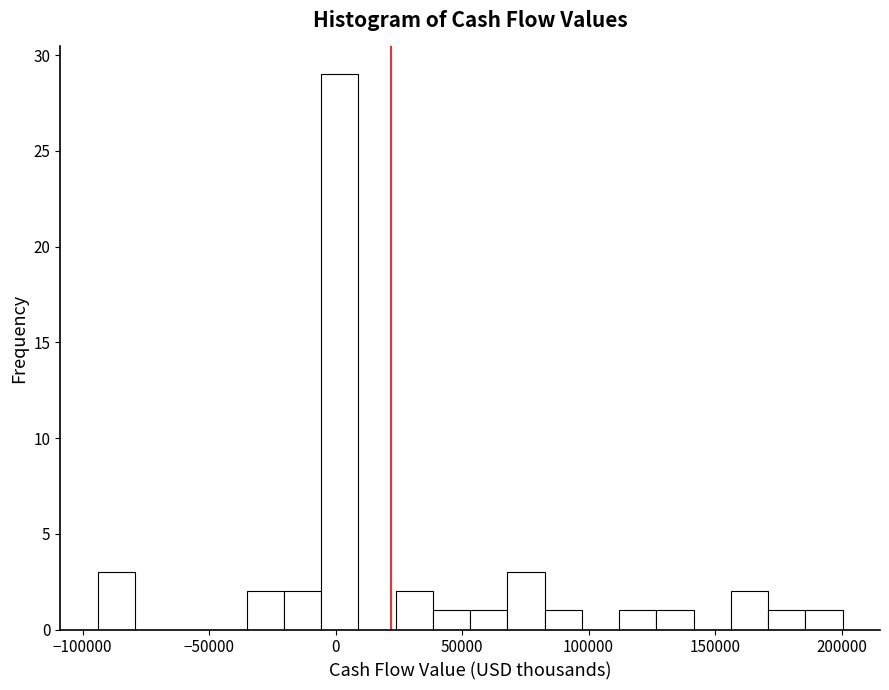

Around what value on the x-axis is the tallest bar? Give the approximate position of its centre, as read against the axis.

0